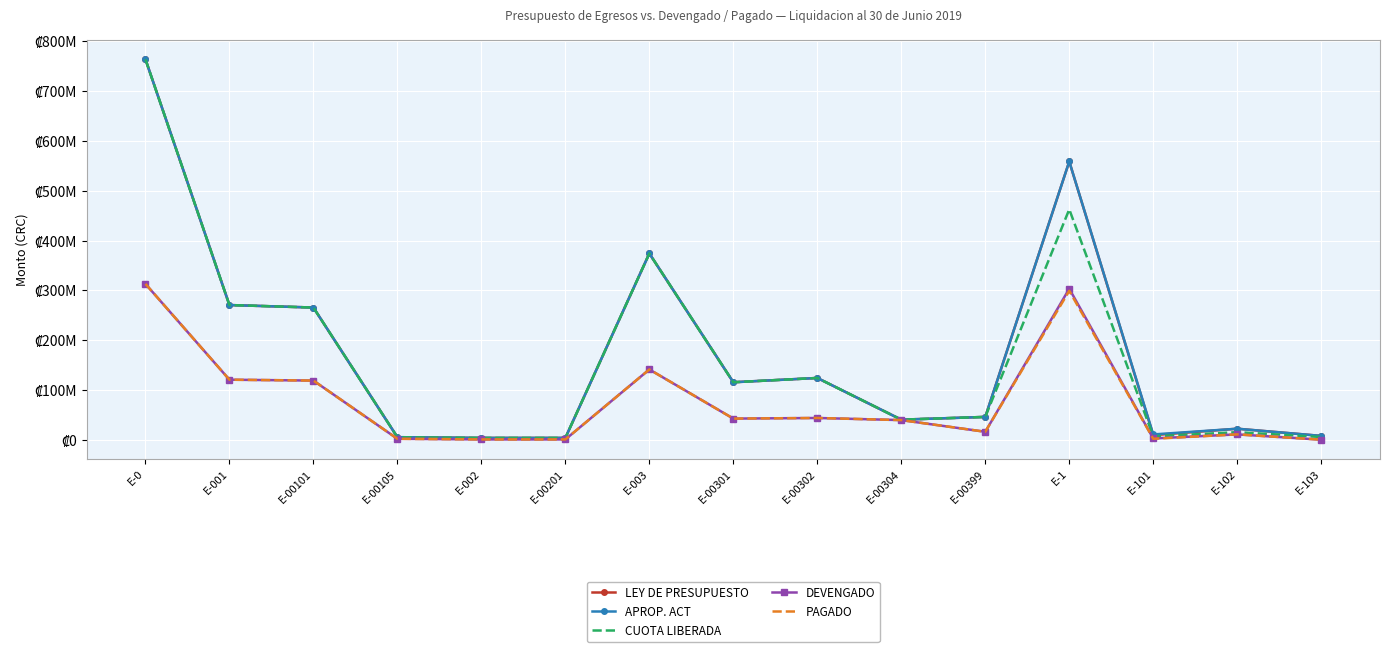

Which has a higher value, E-1 or E-00201?

E-1